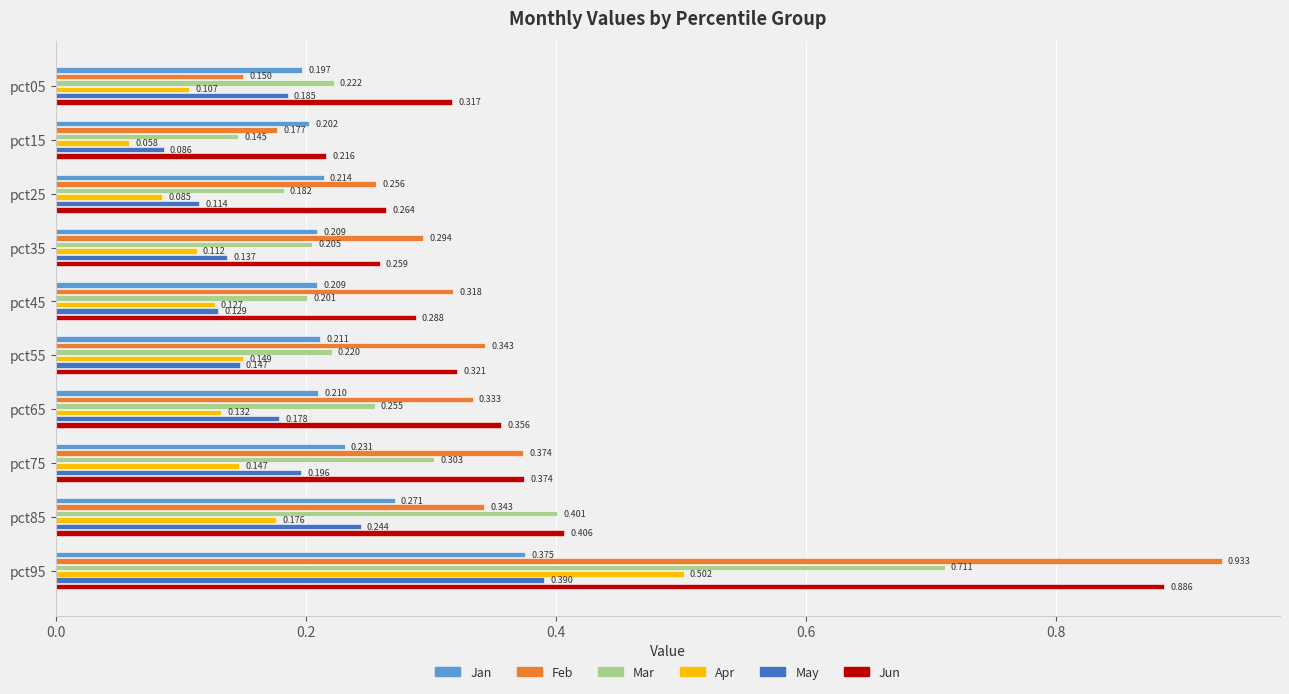

Which series has the widest spread of values?

Feb